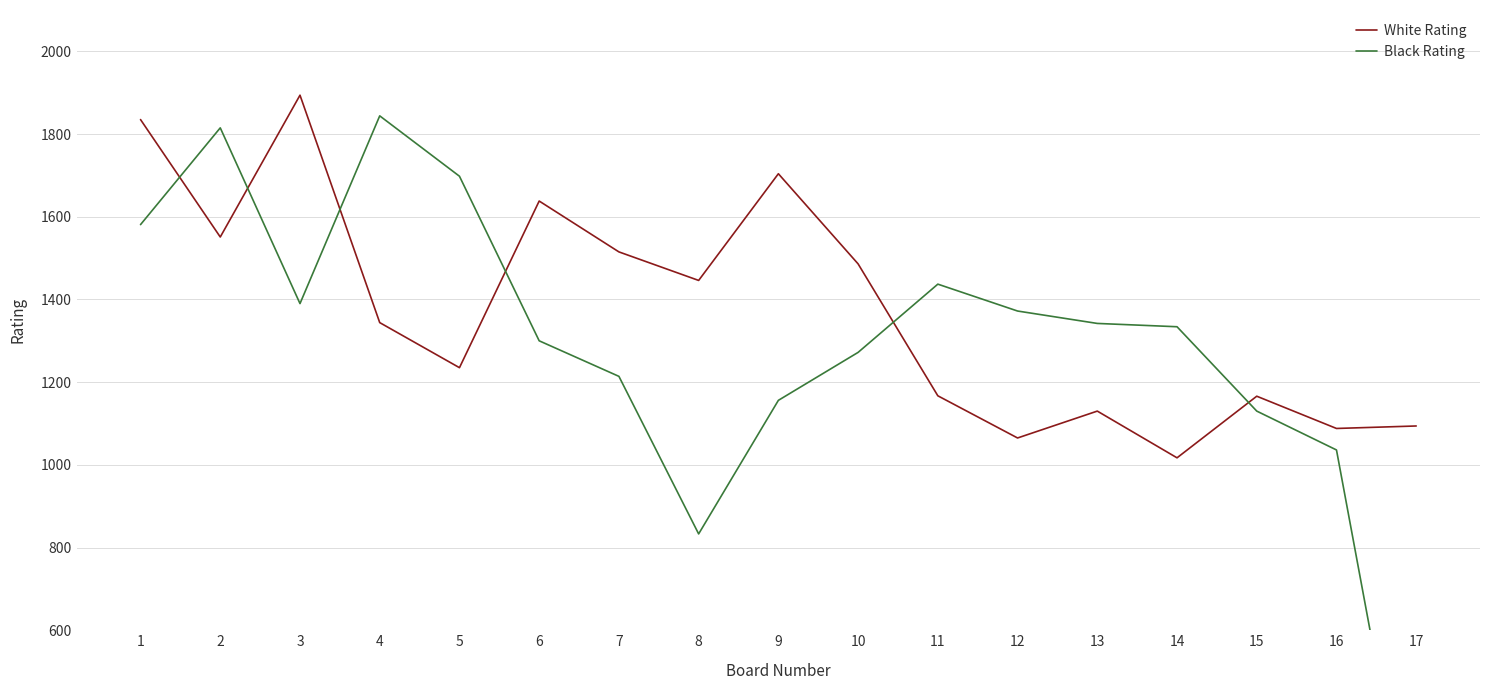

At which category does Black Rating reach its first local valley?

3